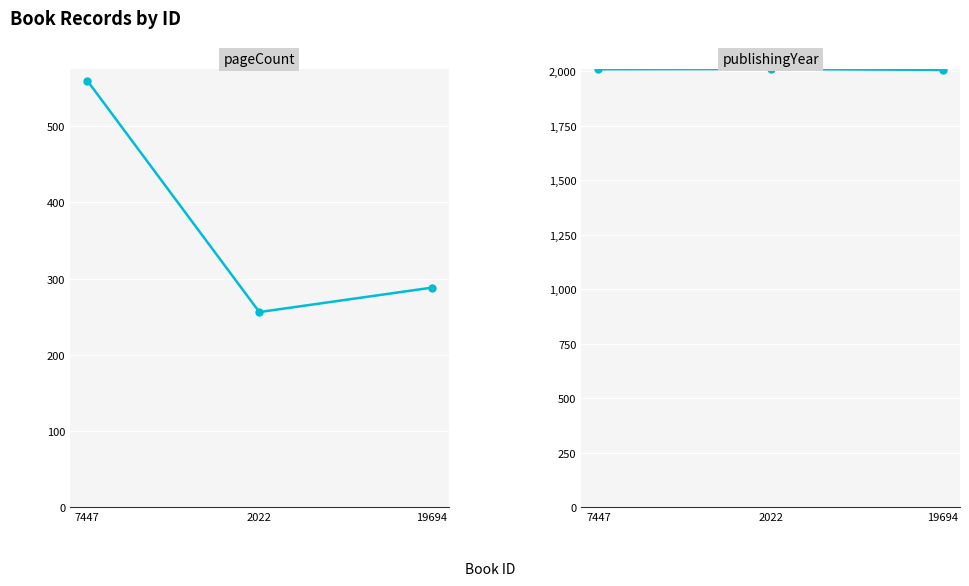

What is the difference between the second highest and minimum values in the pageCount series?

32